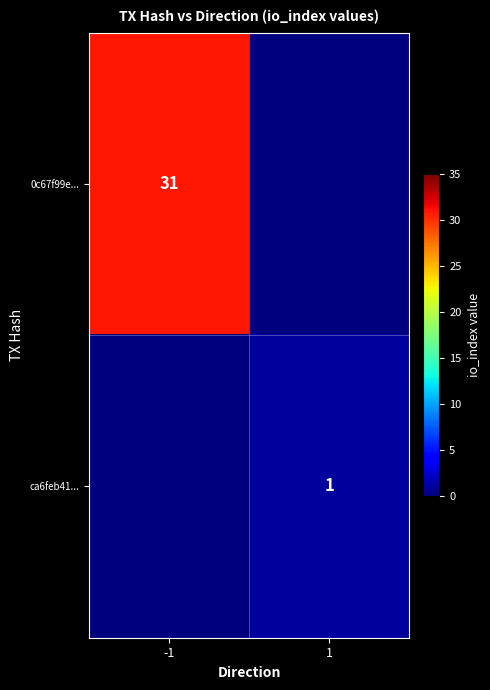

The 0c67f99e... series shows 31 at -1. True or false?

True